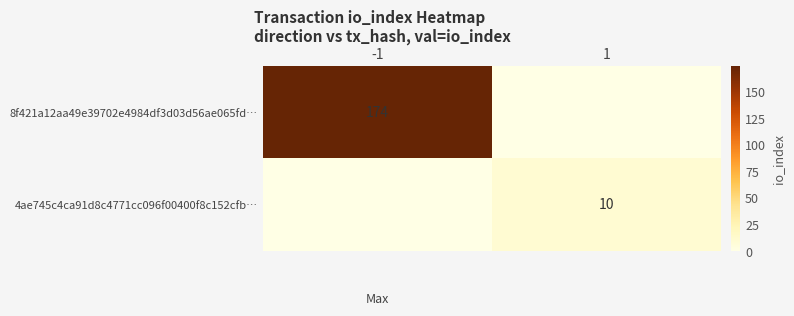

True or false: 8f421a12aa49e39702e4984df3d03d56ae065fd… has a value of 174 at -1.

True